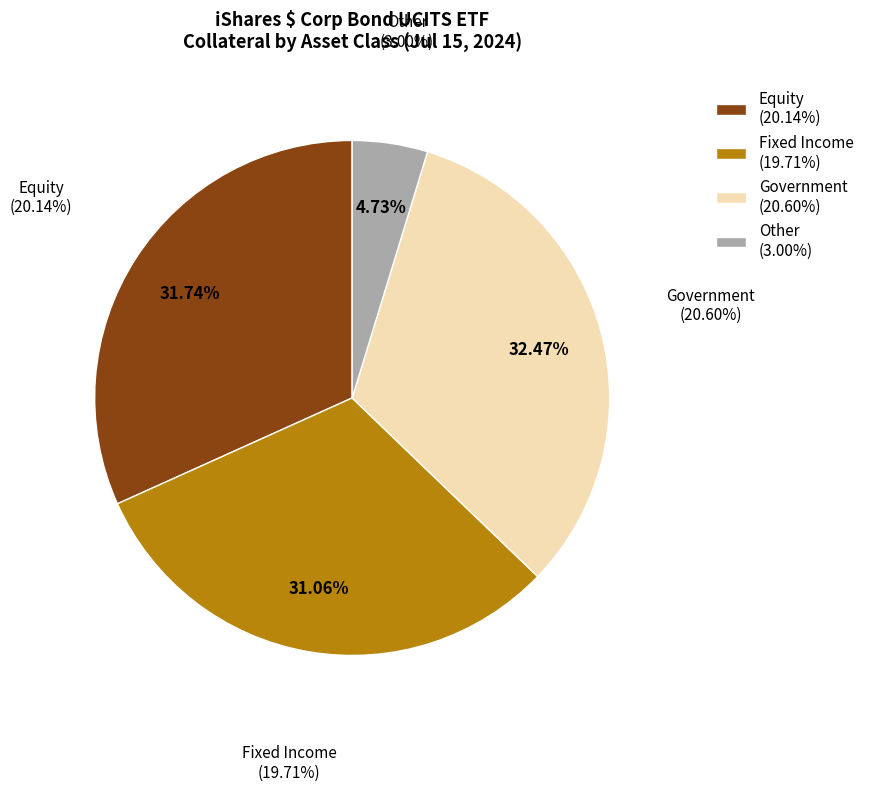

Does any single category account for the majority?

No